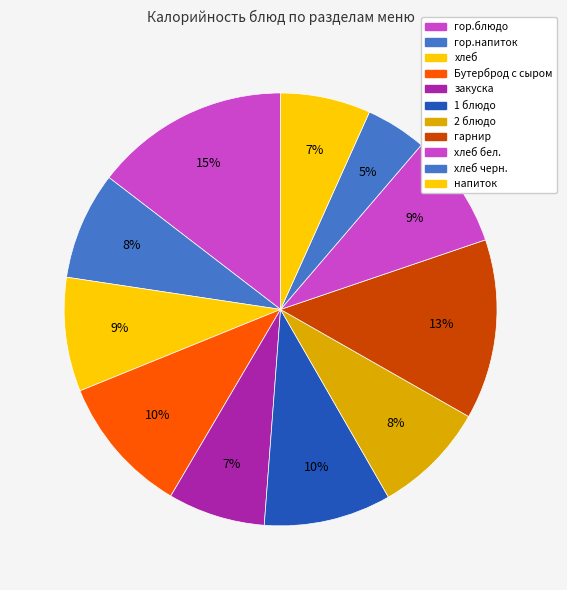

How many slices are in this pie chart?

11